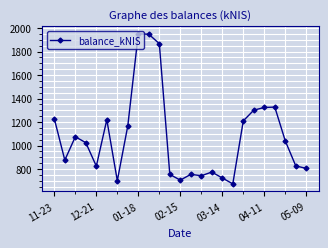

What is the difference between the maximum and minimum values?

1277.1